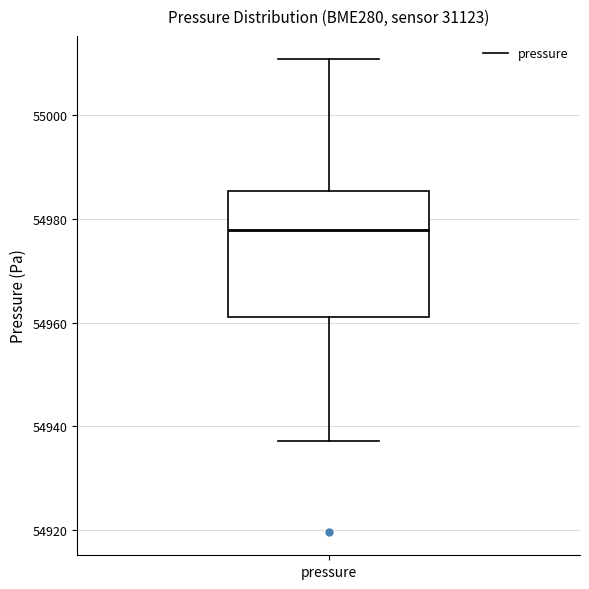

Where does the median line of the box for pressure sit on the y-axis? The values are not printed on the chart, so give them approximately, as read against the axis.

54978